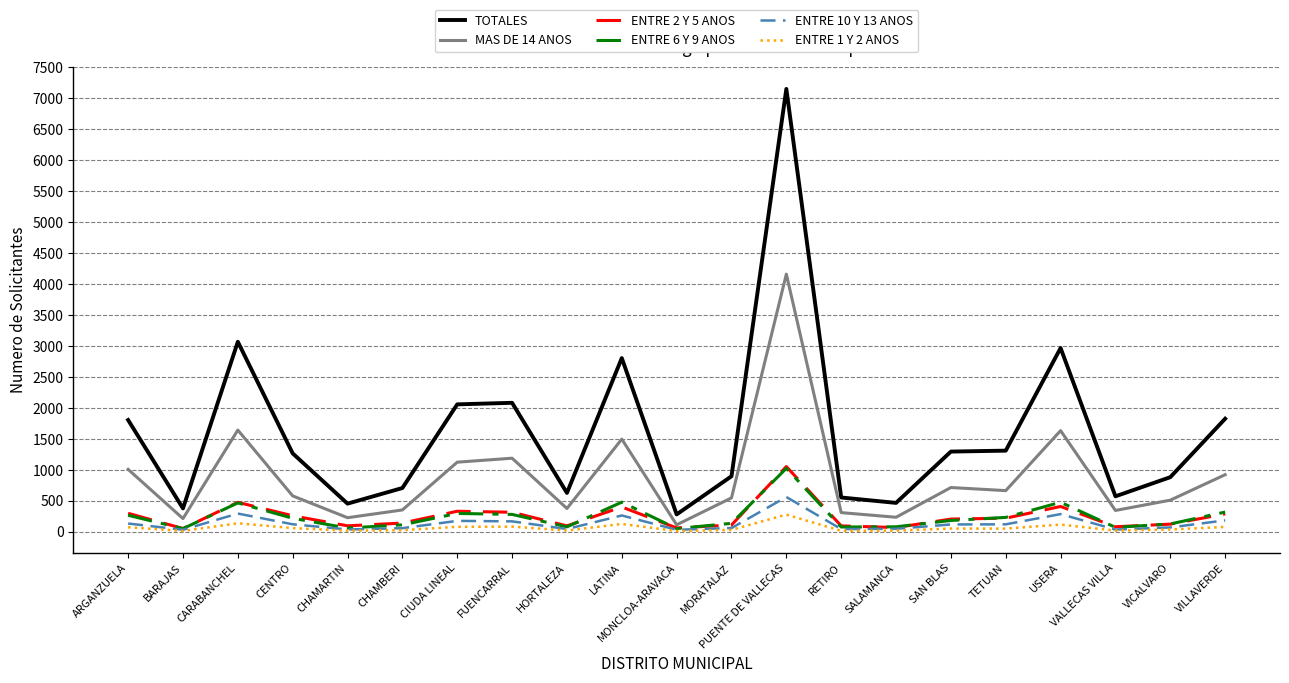

What is the sum of the ENTRE 2 Y 5 ANOS values at CARABANCHEL and SALAMANCA?

545